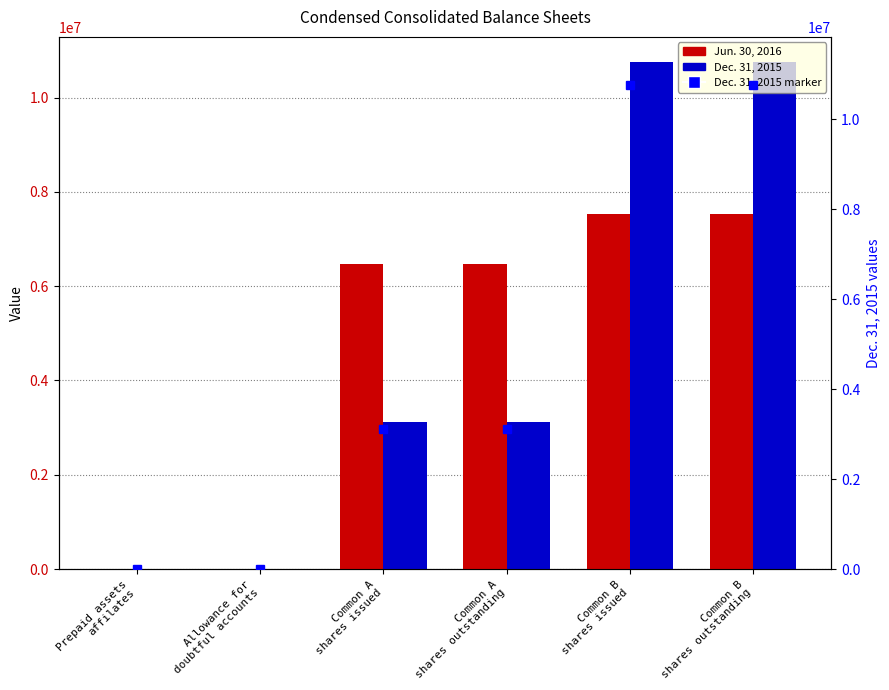

What are all the series names shown in the legend?

Jun. 30, 2016, Dec. 31, 2015